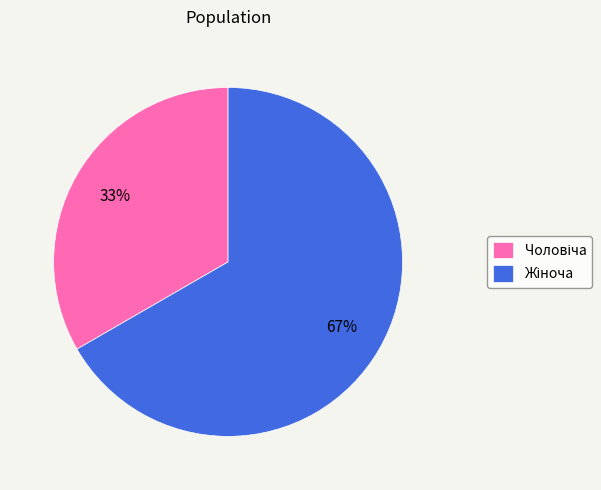

Is there any slice that represents more than half of the pie?

Yes